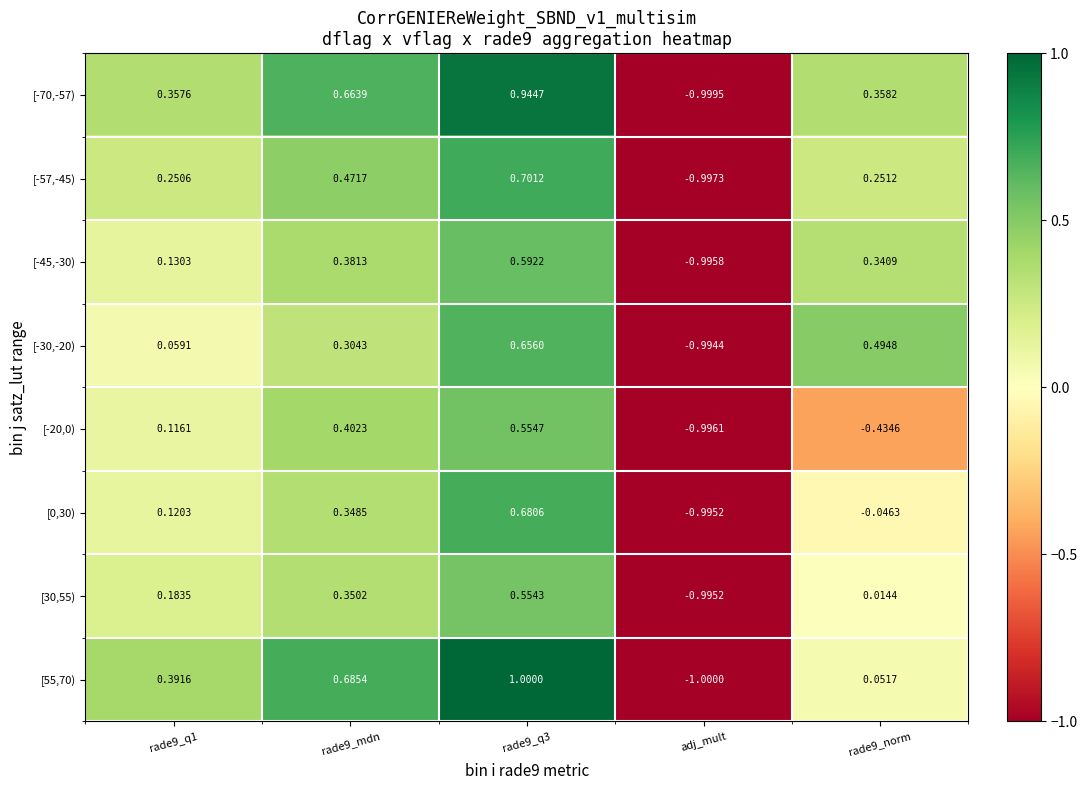

Is the value of [-20,0) at rade9_norm greater than the value of [55,70) at rade9_mdn?

No